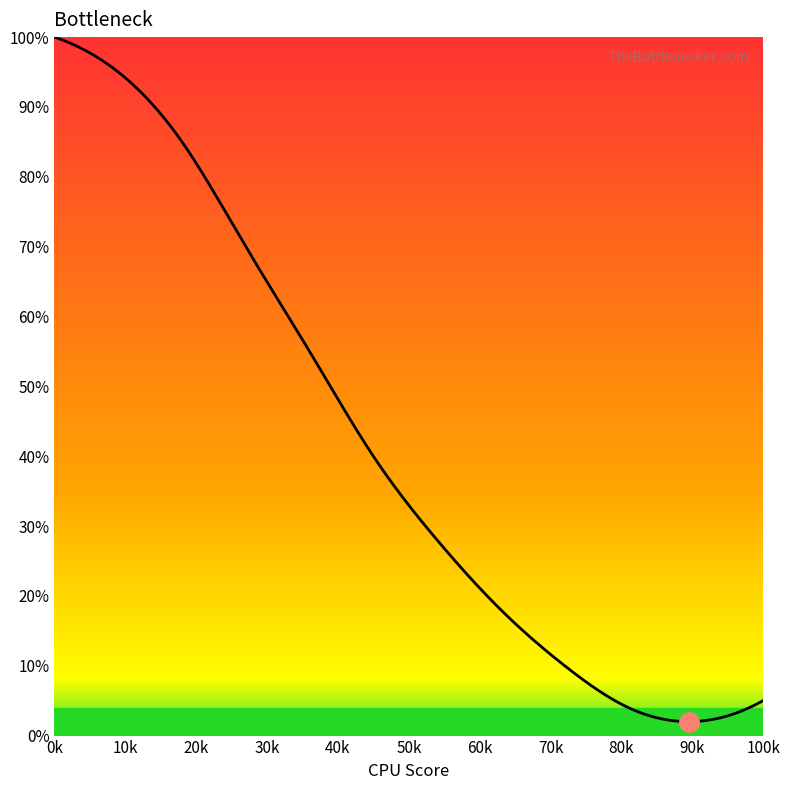

What is the value of the 10th point from the left?

4